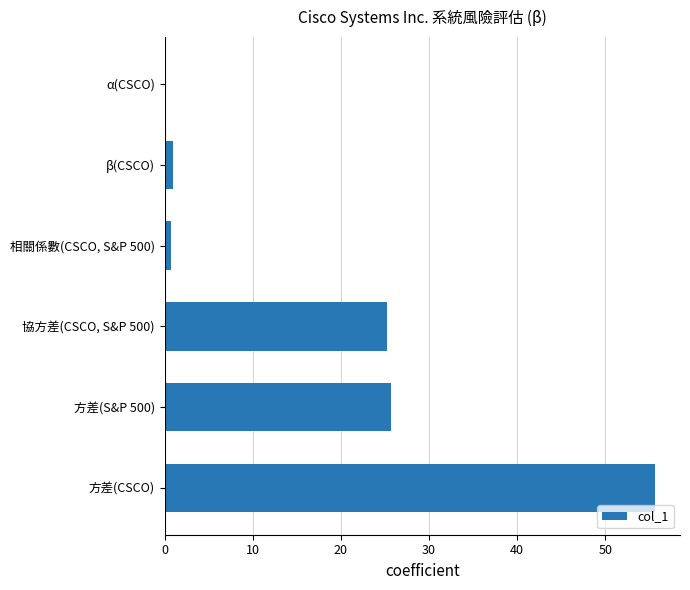

What is the sum of all values?

108.3